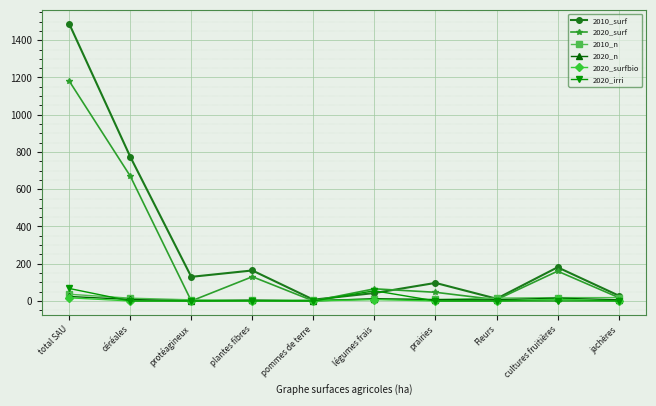

Is it true that 2020_surfbio equals 0.0 at prairies?

True